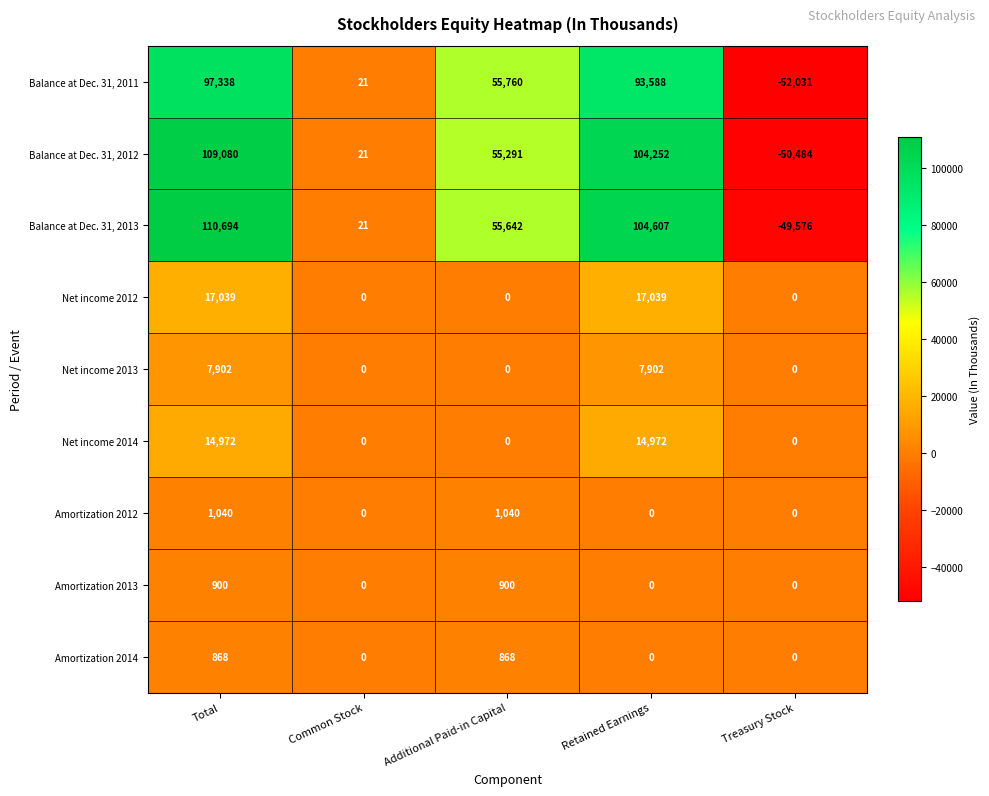

Is it true that Balance at Dec. 31, 2013 equals 104607 at Retained Earnings?

True